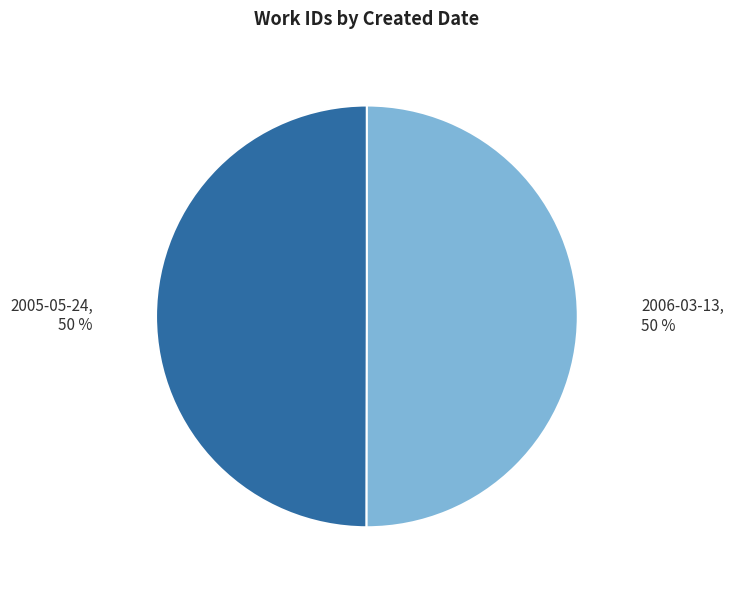

To the nearest percent, what is the combined percentage of 2006-03-13, 50 % and 2005-05-24, 50 %?

100%